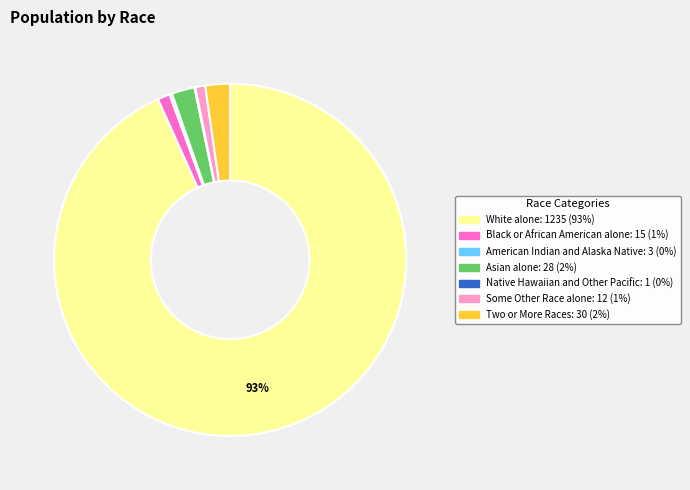

What percentage is the Asian alone slice, to the nearest percent?

2%